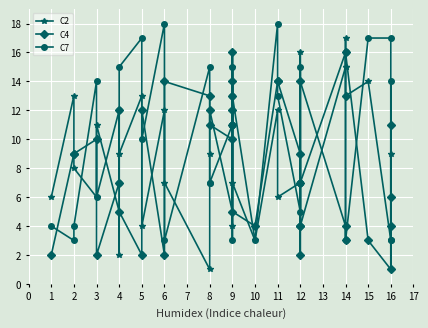

Is it true that C7 equals 20 at 4?

False